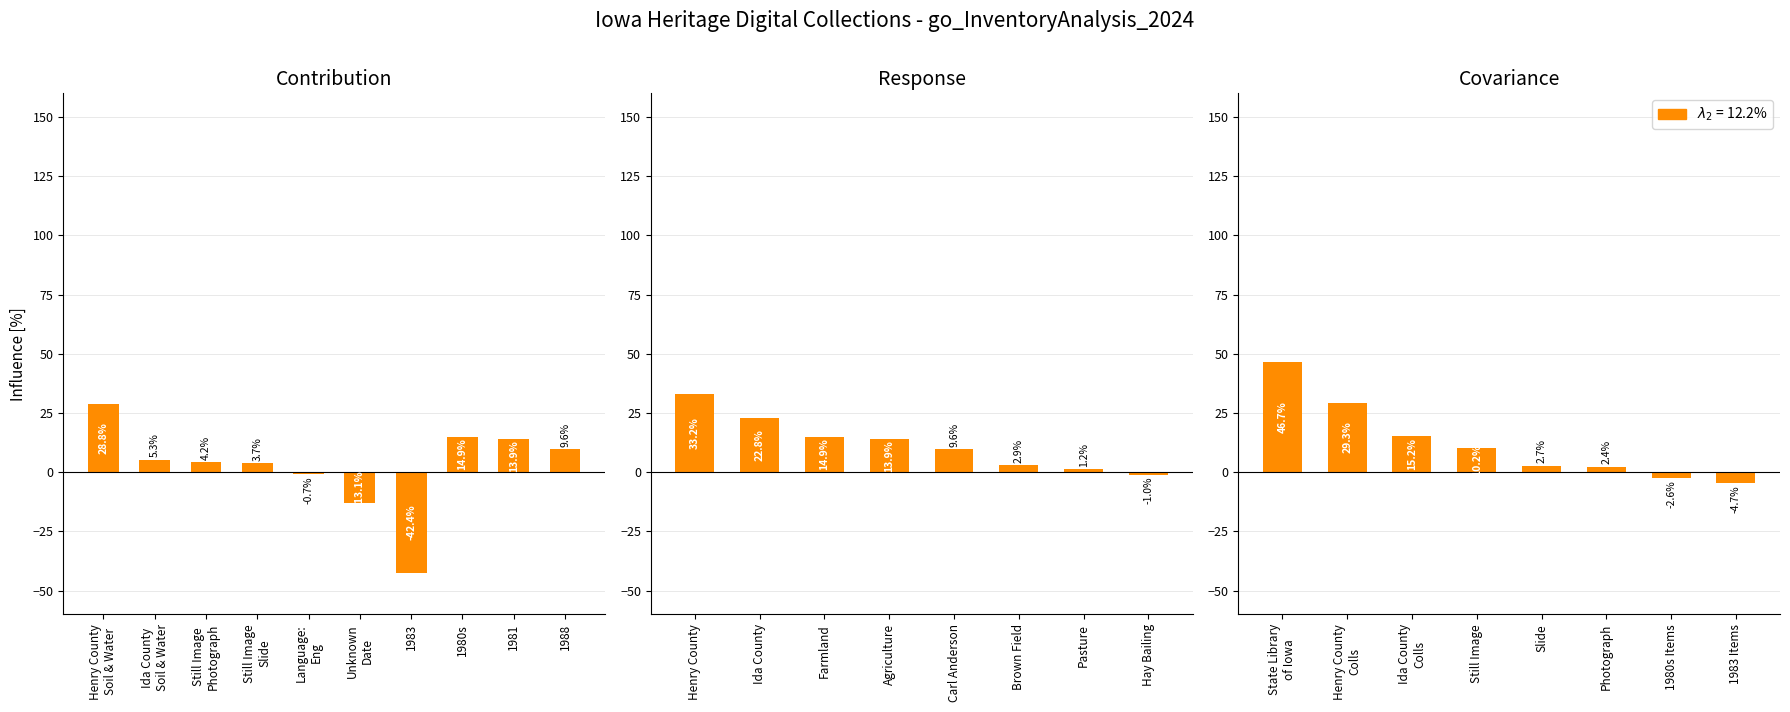

How many values are below zero?

2